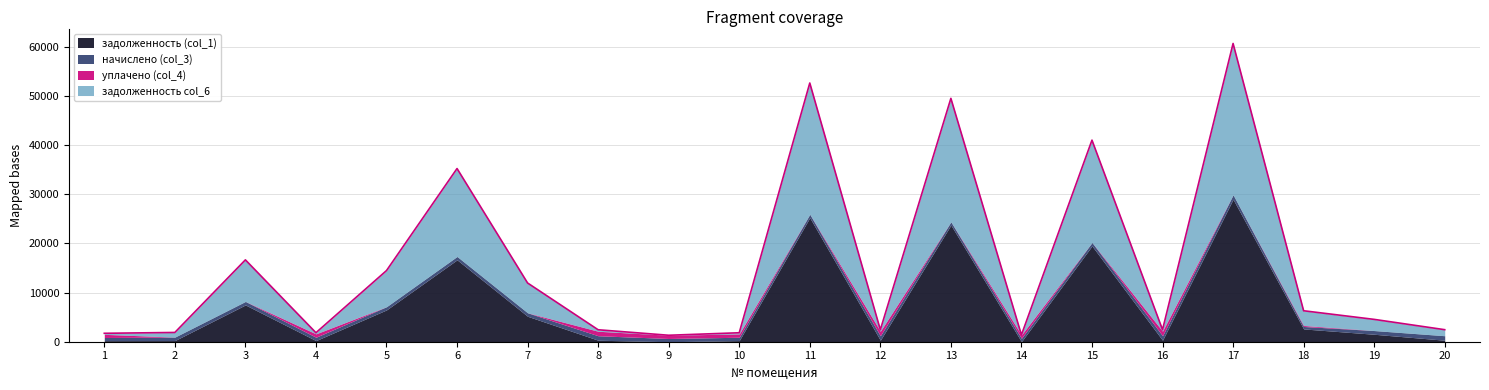

What is the difference between the maximum and minimum values in the задолженность col_6 series?

30784.3